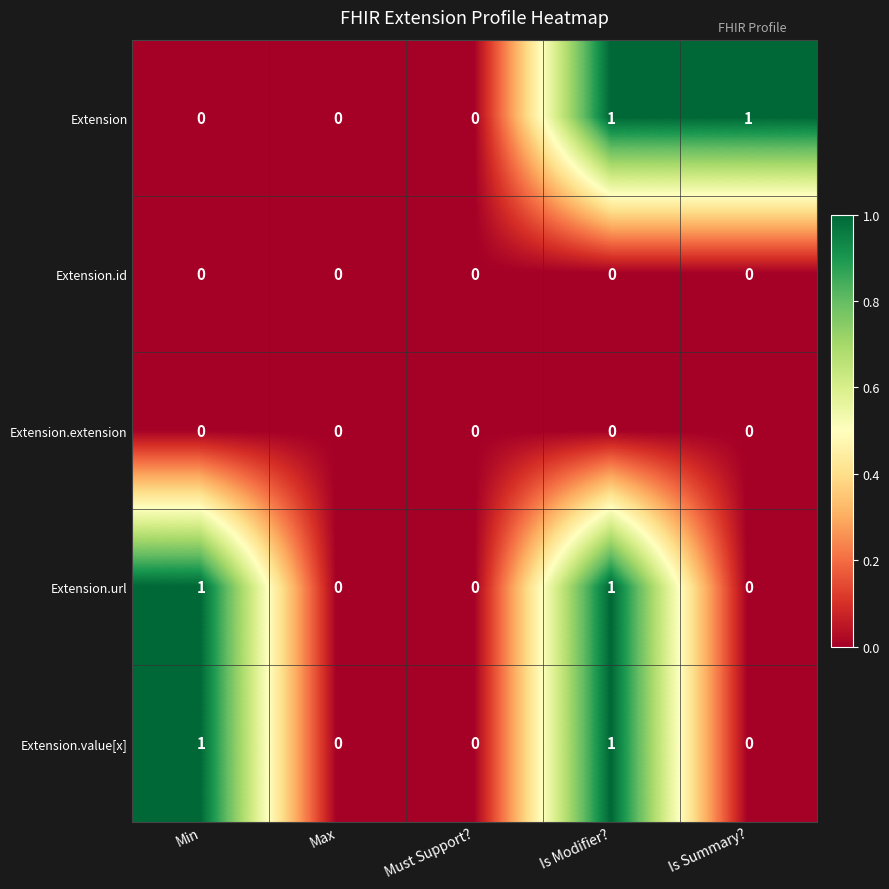

Is it true that Extension.value[x] equals 0 at Is Summary??

True